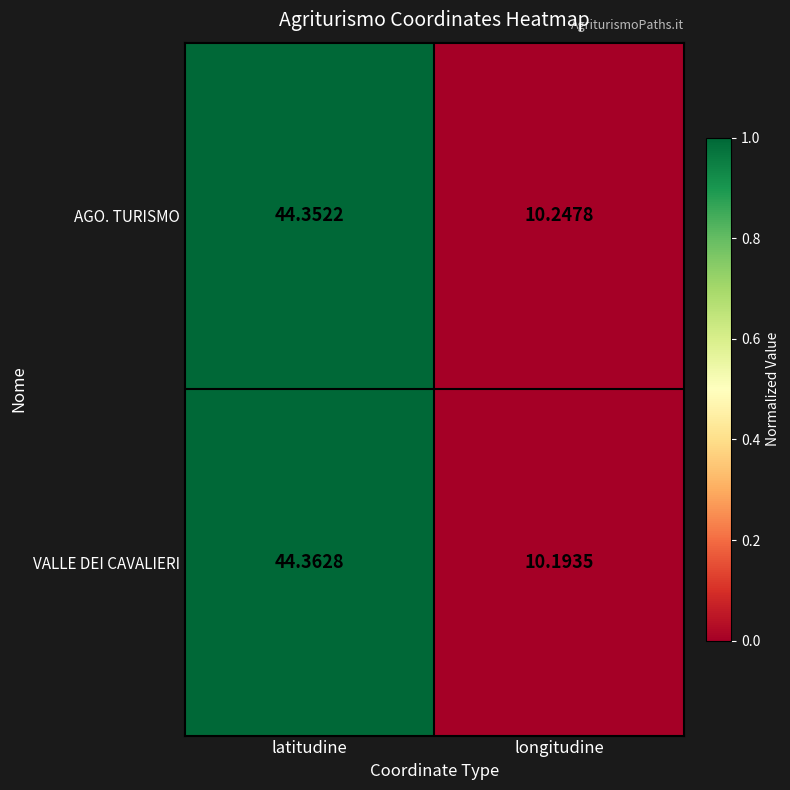

What is the total value across all series at latitudine?

88.7